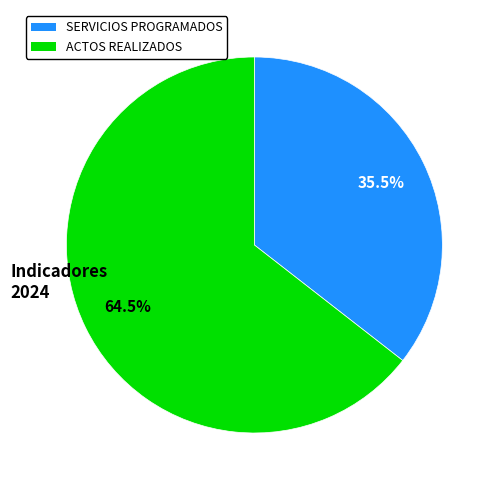

Is there any slice that represents more than half of the pie?

Yes